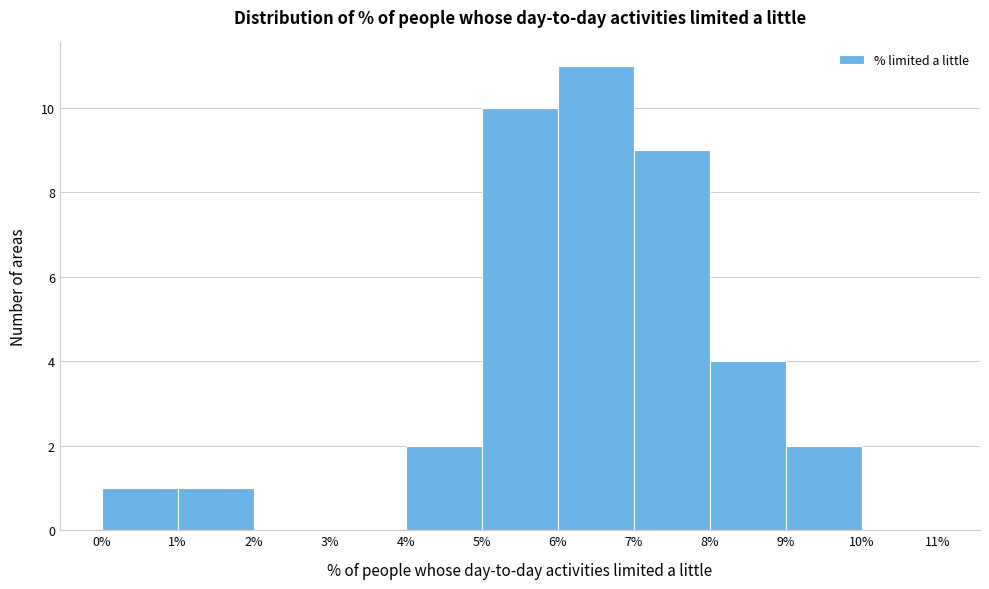

What is the height of the bar covering 4% to 5% on the x-axis? The values are not printed on the chart, so give them approximately, as read against the axis.

2